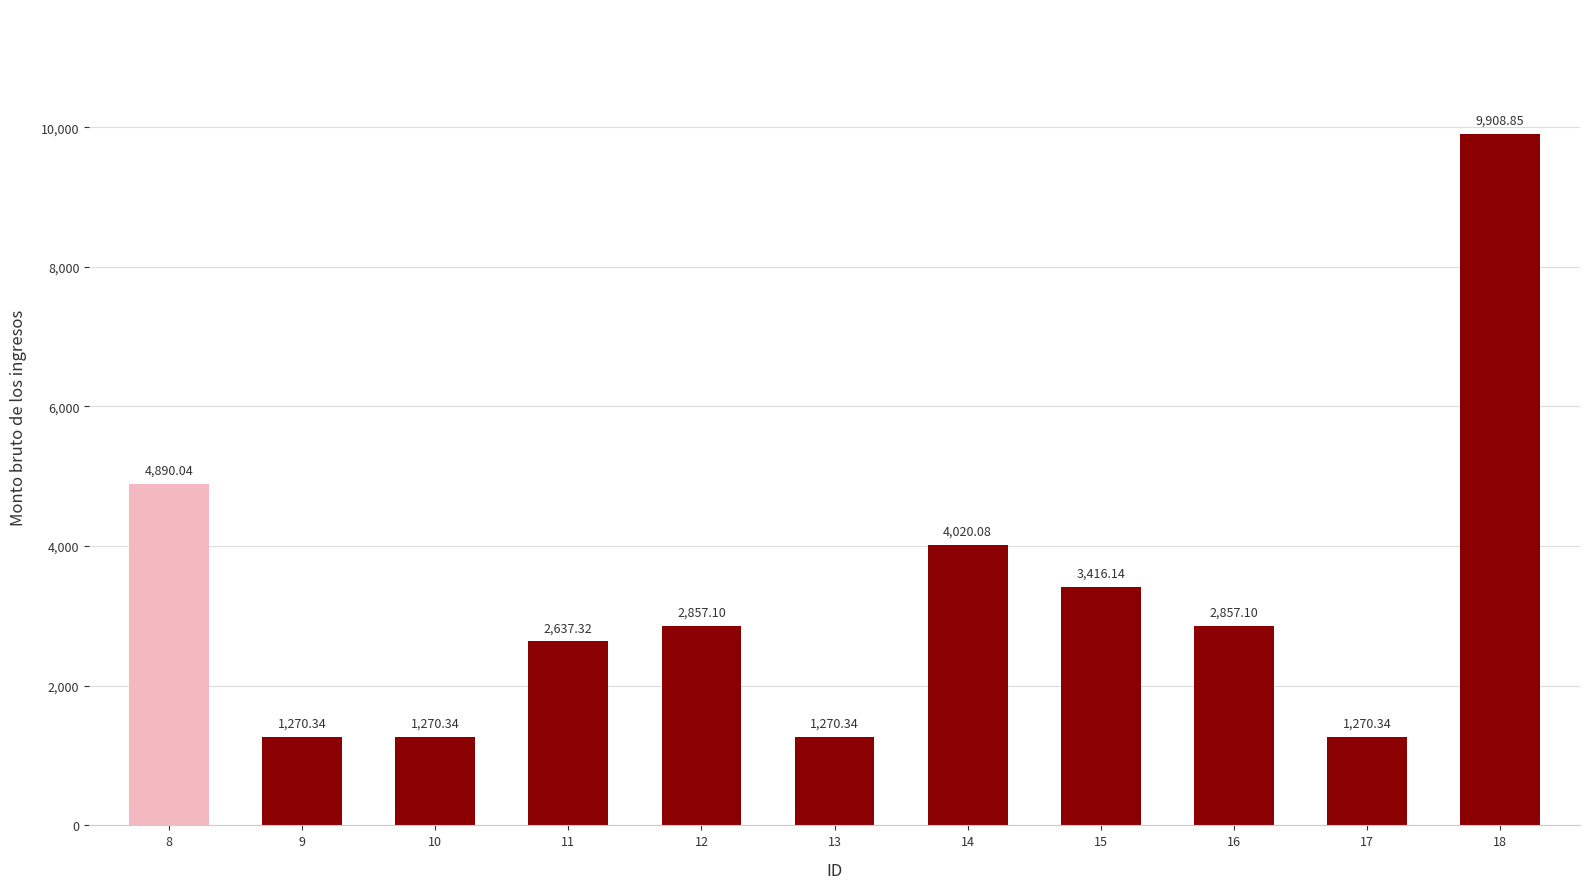

Approximately how many times larger is the value at 18 compared to 14?

2.5